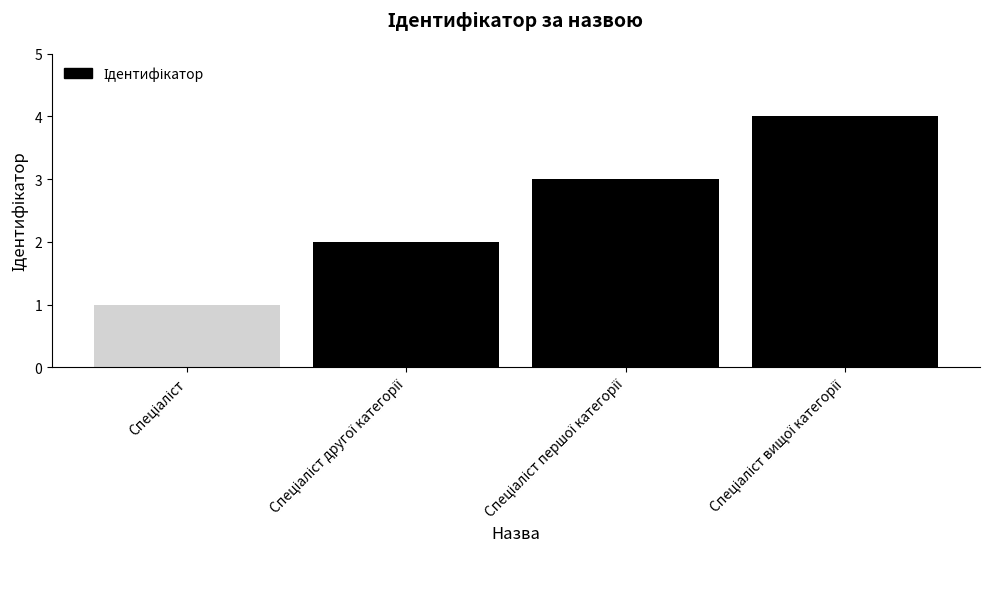

What is the greatest value displayed?

4